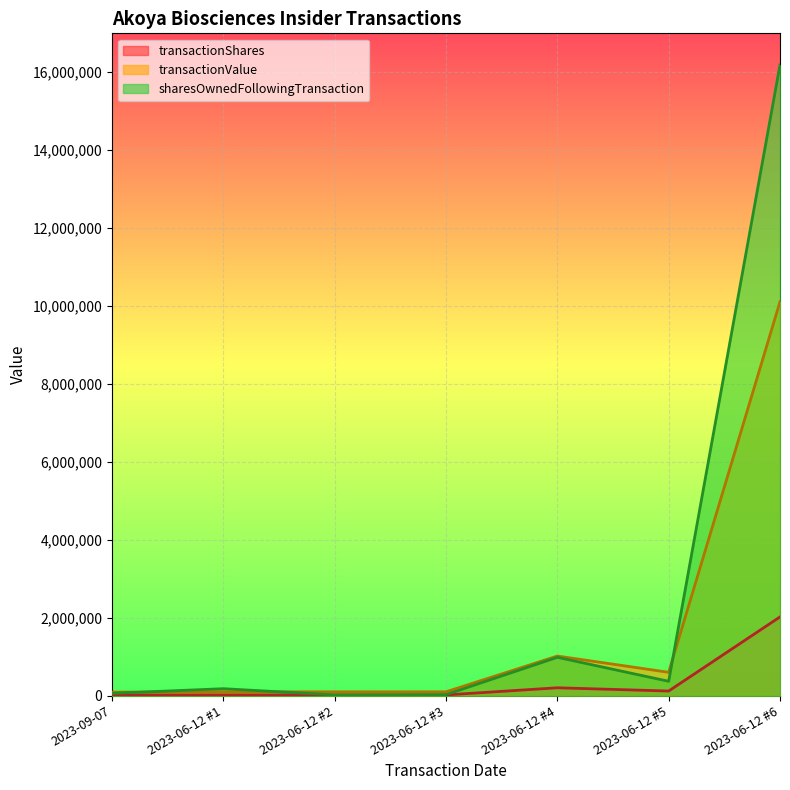

Which series changed the most between 2023-09-07 and 2023-06-12 #5?

transactionValue